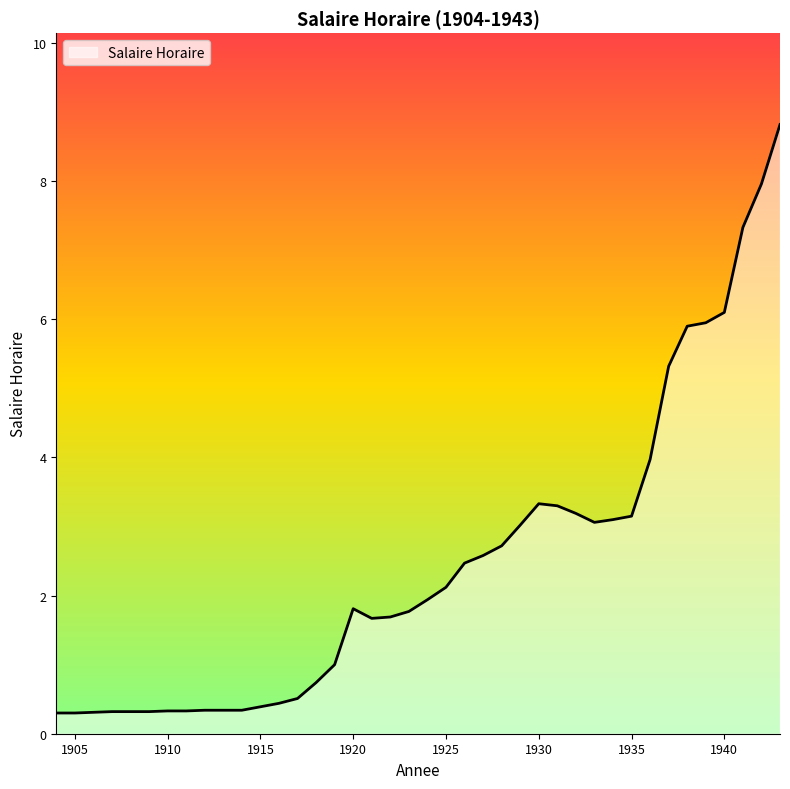

What is the difference between the maximum and minimum values?

8.5